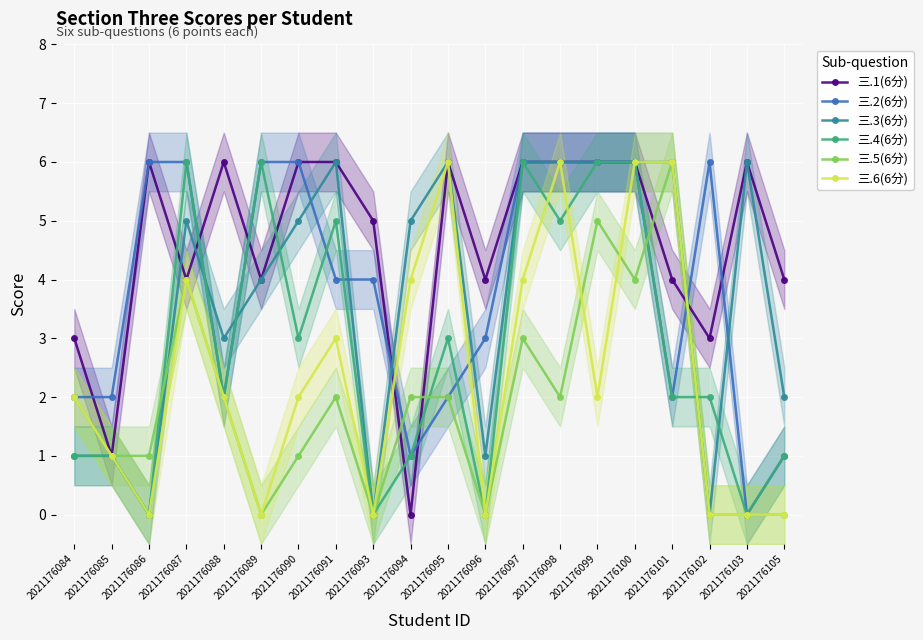

What value does the 三.6(6分) series have at 2021176094?

4